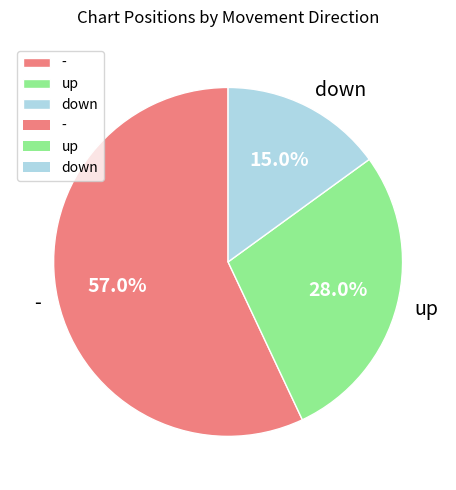

What is the smallest slice in the pie chart?

down